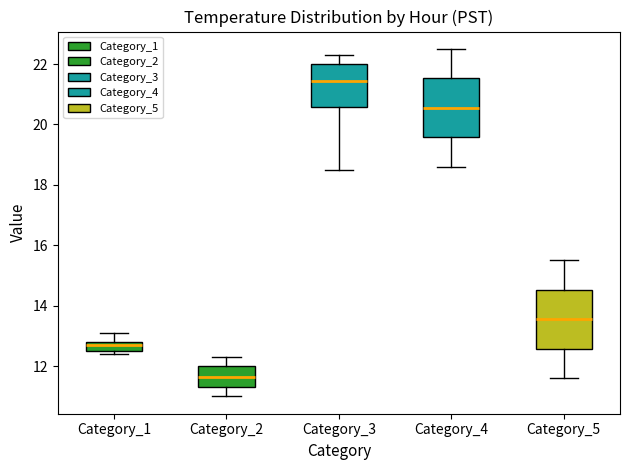

Reading left to right, read every box against the y-axis: the position of its median line, the range the box covers, and the ends of its whiskers. The values are not printed on the chart, so give them approximately, as read against the axis.

Category_1: median 12.8 (just below the box's upper edge), box 12.6 to 12.8, whiskers 12.4 to 13.2
Category_2: median 11.6, box 11.4 to 12.0, whiskers 11.0 to 12.4
Category_3: median 21.4, box 20.6 to 22.0, whiskers 18.6 to 22.4
Category_4: median 20.6, box 19.6 to 21.6, whiskers 18.6 to 22.6
Category_5: median 13.6, box 12.6 to 14.6, whiskers 11.6 to 15.6